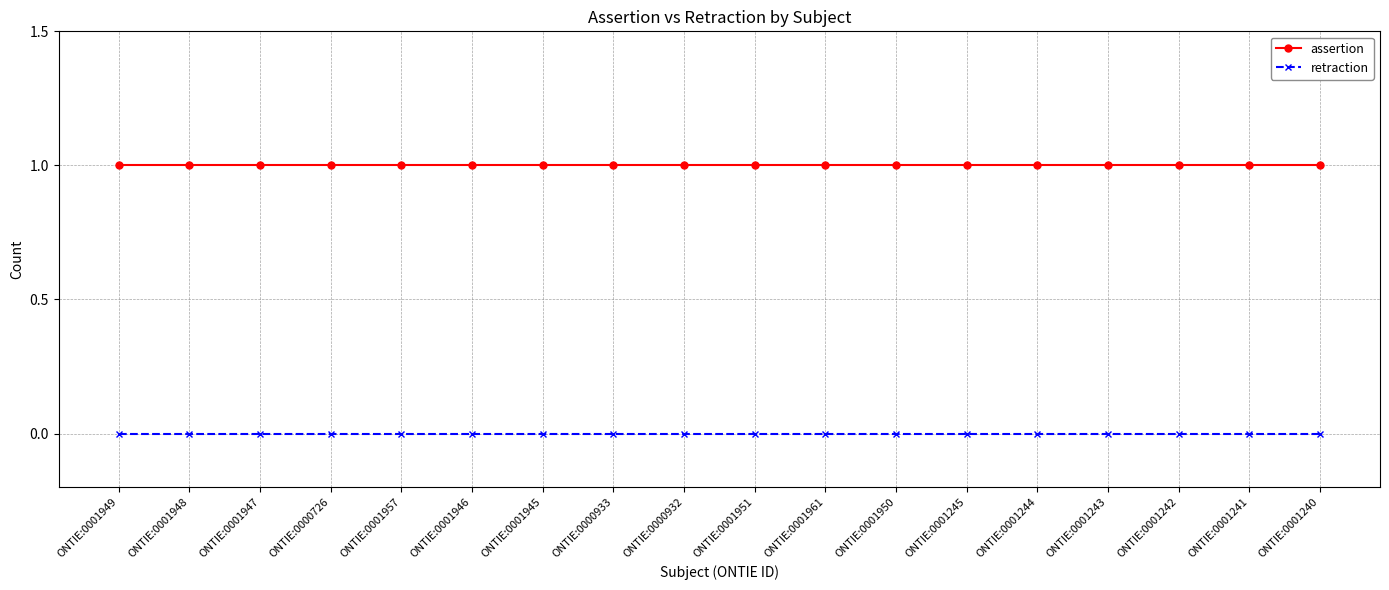

What is the difference between the highest and lowest values at ONTIE:0001948?

1